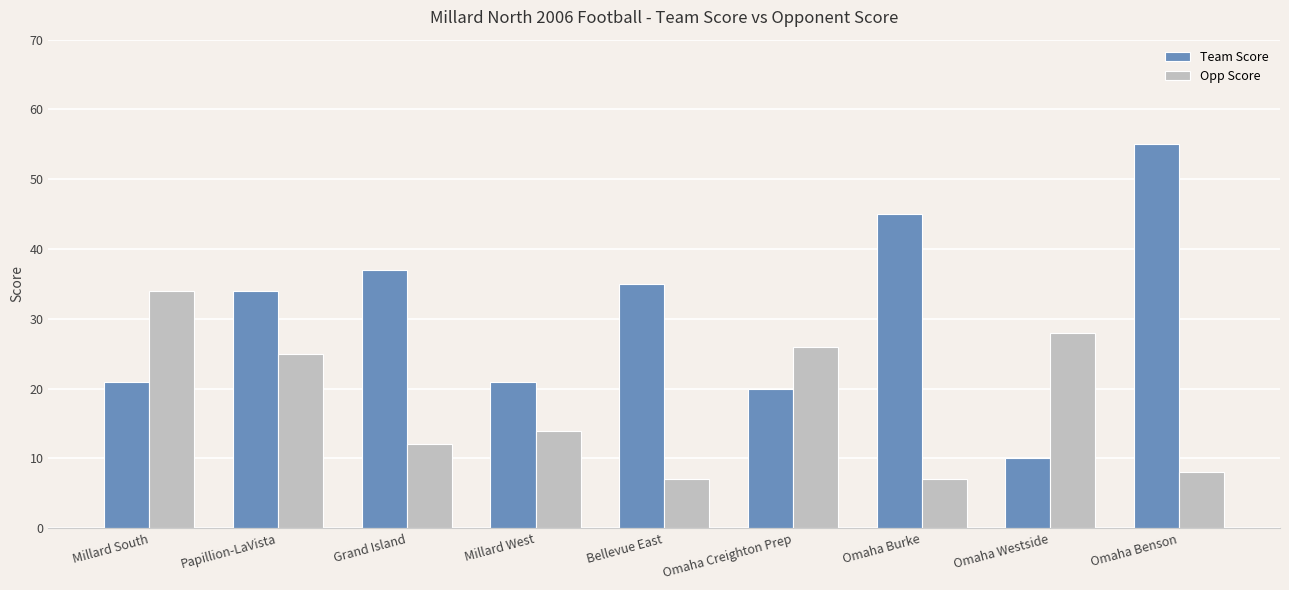

Reading left to right, transcribe all the data shown in this chart.

Team Score: 21	34	37	21	35	20	45	10	55
Opp Score: 34	25	12	14	7	26	7	28	8